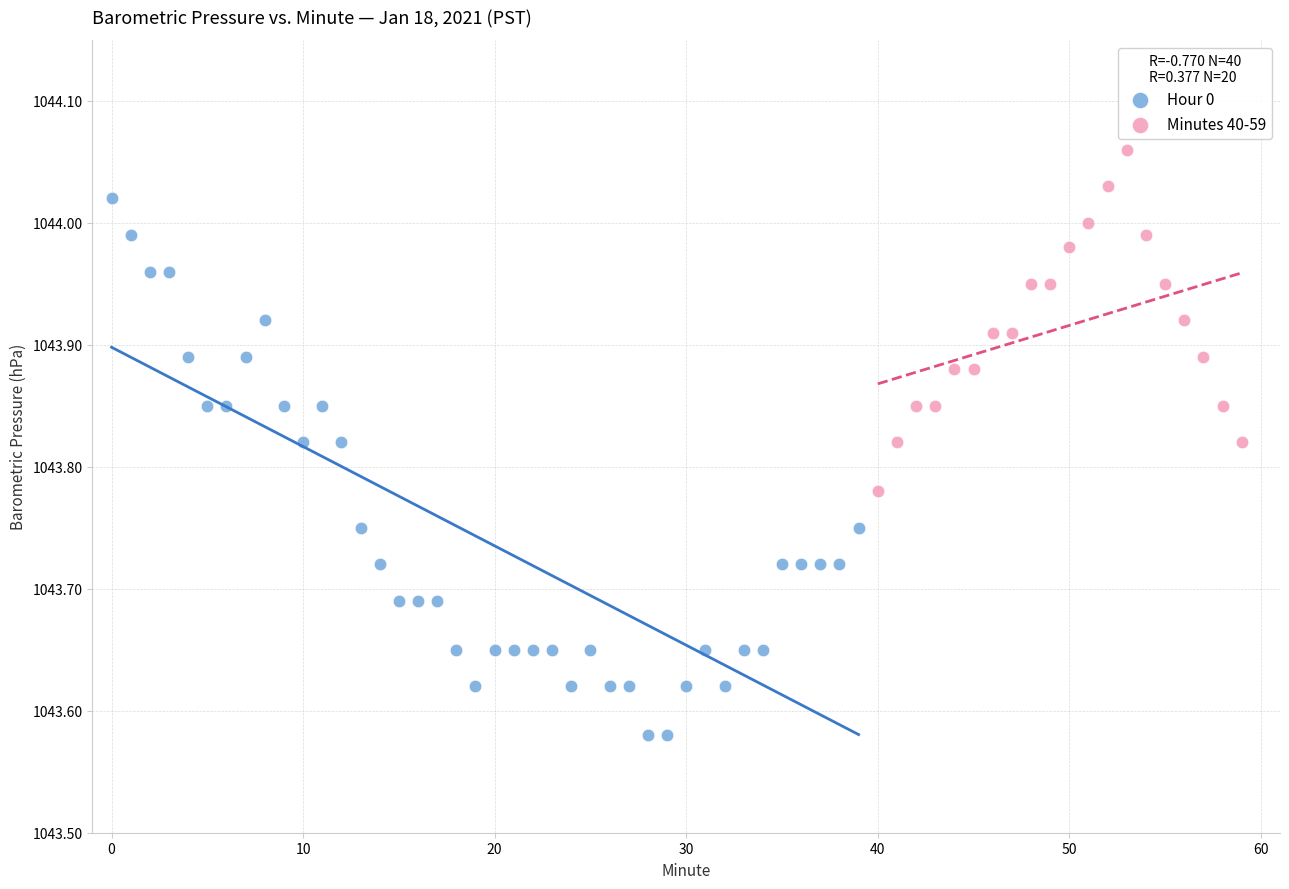

Which series contains the lowest Y value?

Hour 0